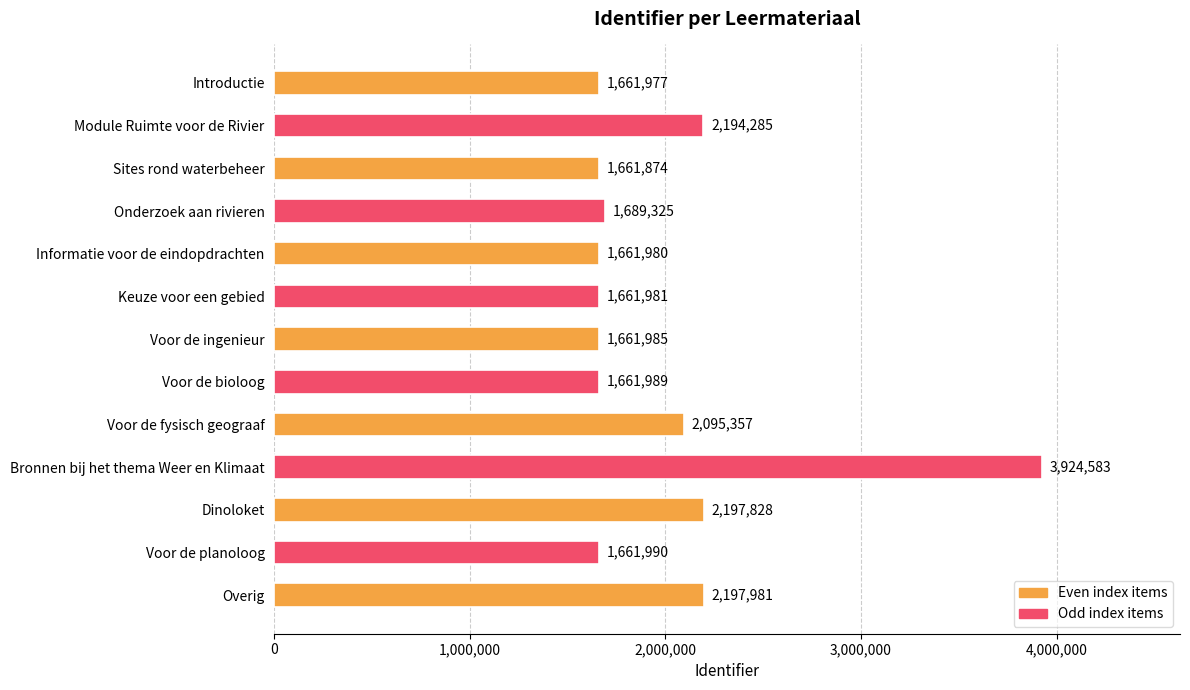

What position from the bottom is Voor de ingenieur?

7